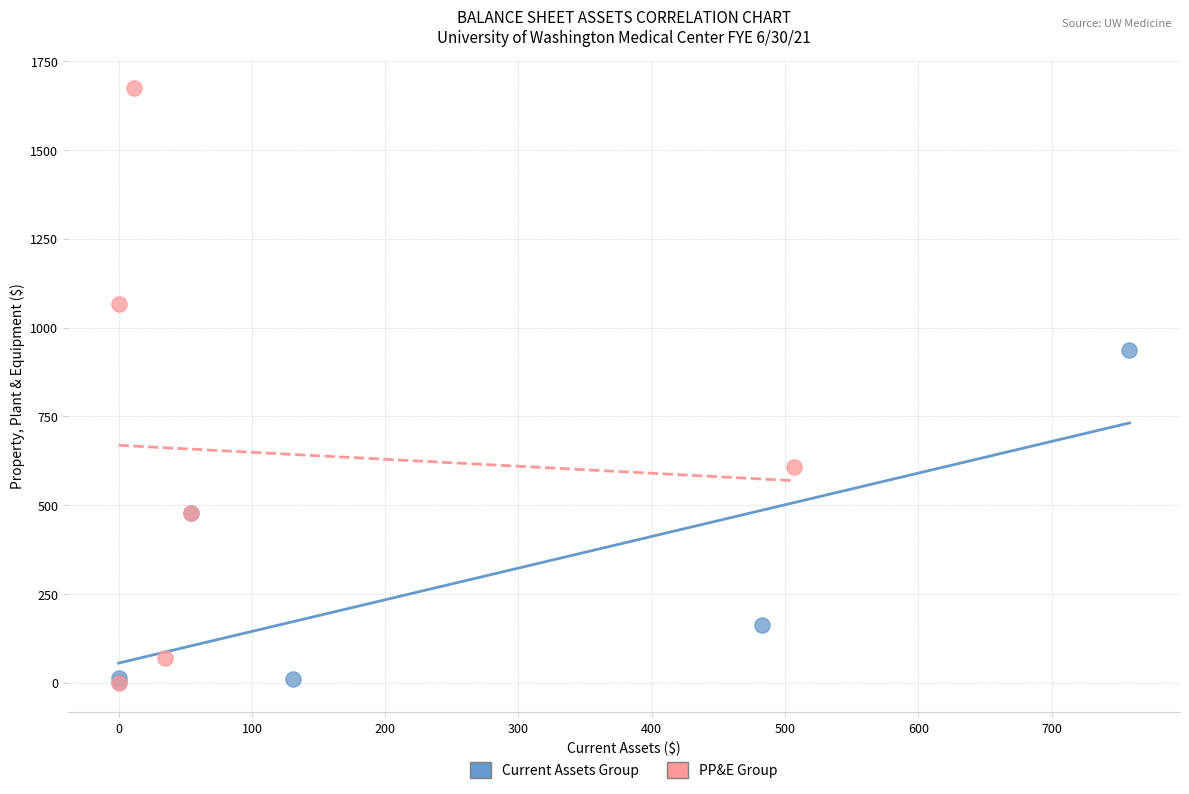

Which series reaches the maximum Y coordinate?

PP&E Group